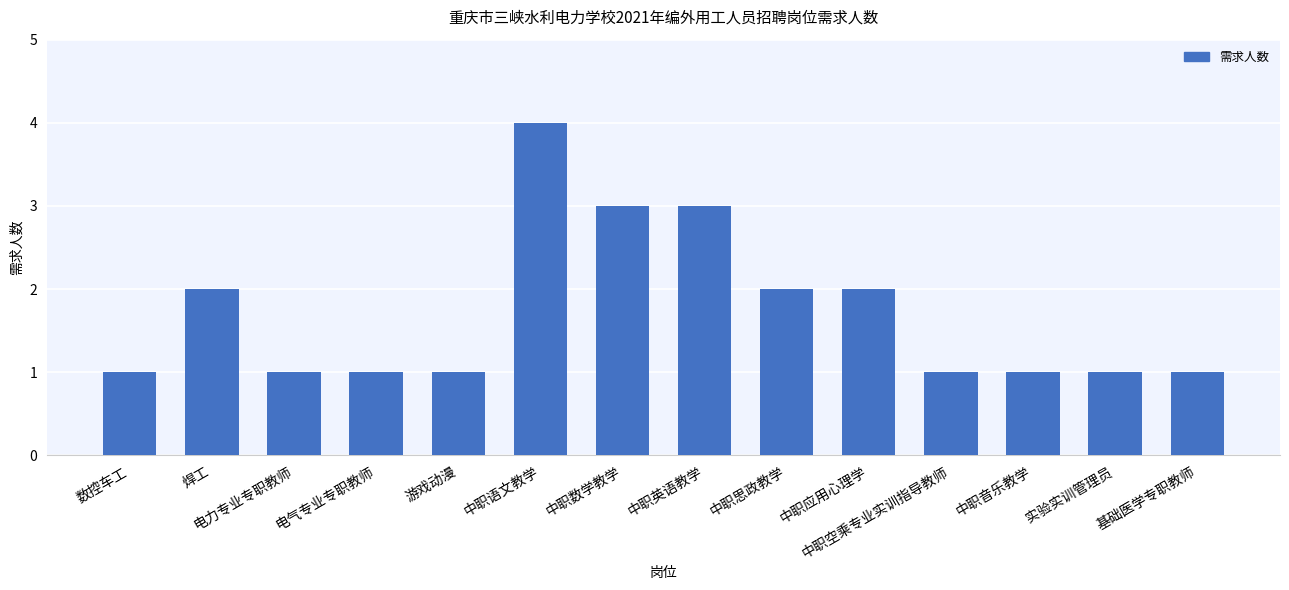

Approximately how many times larger is the value at 中职音乐教学 compared to 基础医学专职教师?

1.0